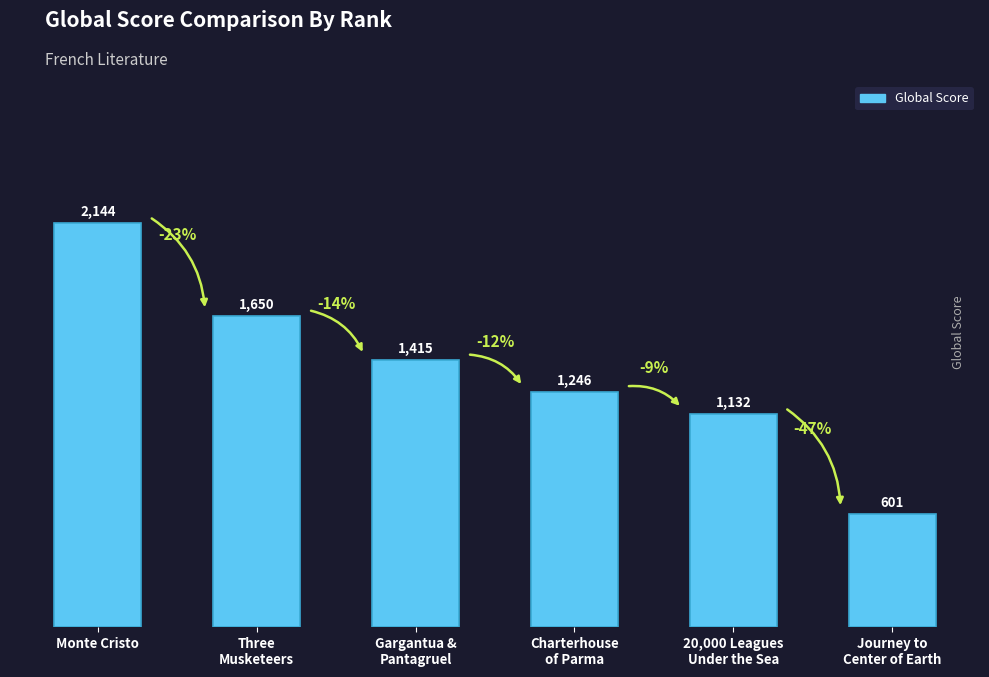

What is the sum of the values at 20,000 Leagues
Under the Sea and Monte Cristo?

3276